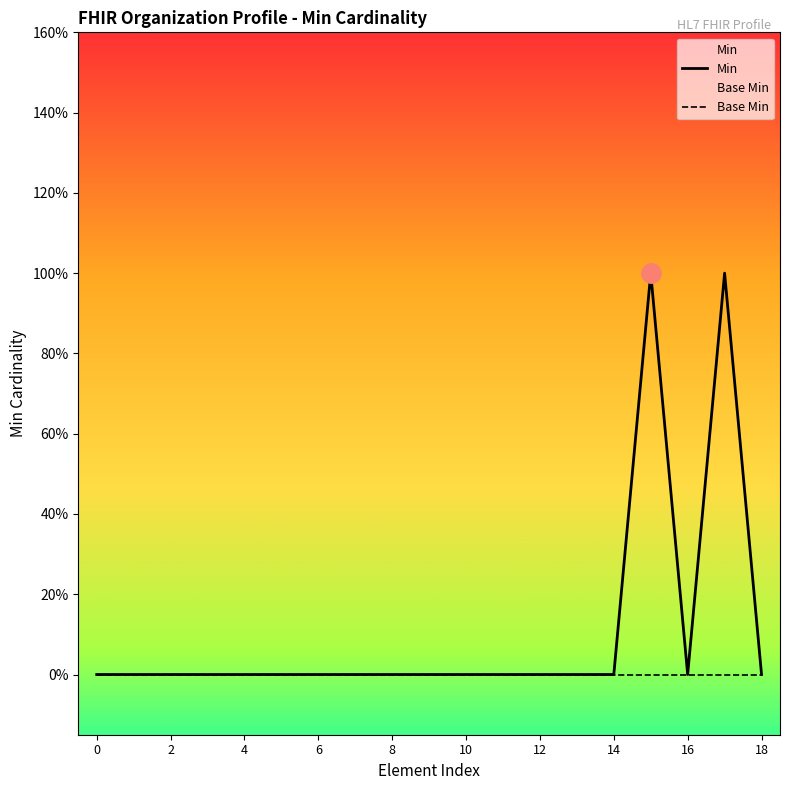

True or false: Min and Base Min intersect in this chart.

False